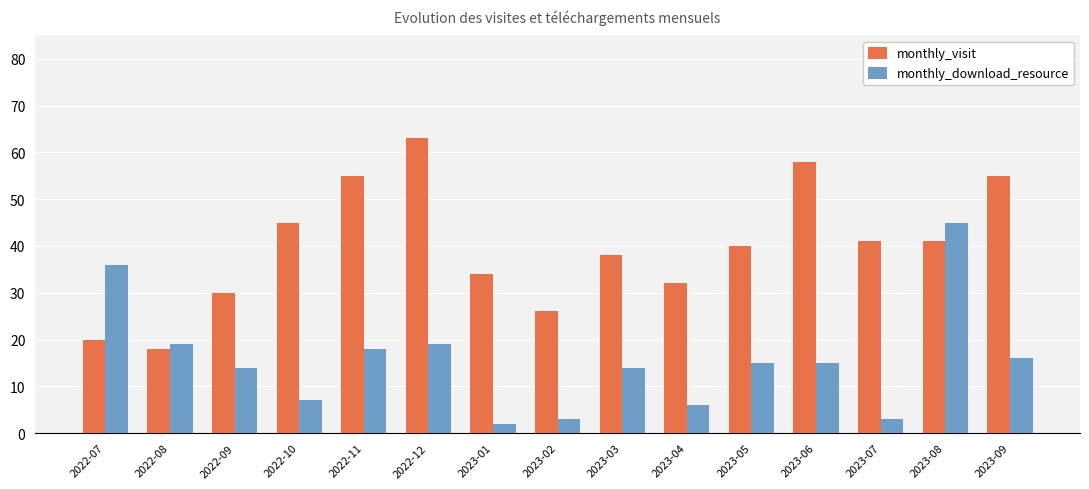

The value of monthly_download_resource at 2023-01 is 2. True or false?

True